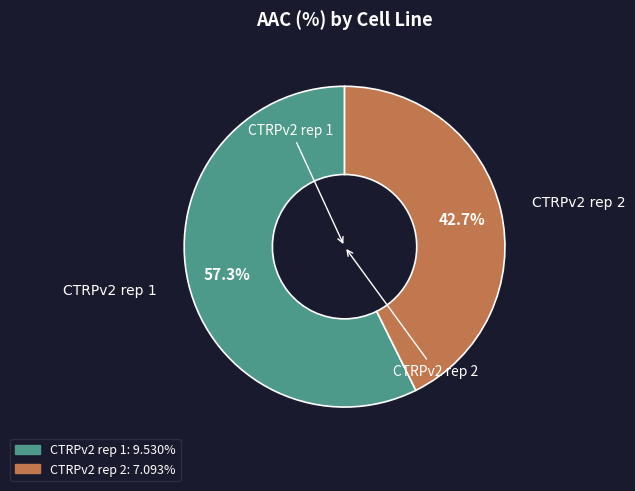

How much of the chart is everything except CTRPv2 rep 1?

42.7%